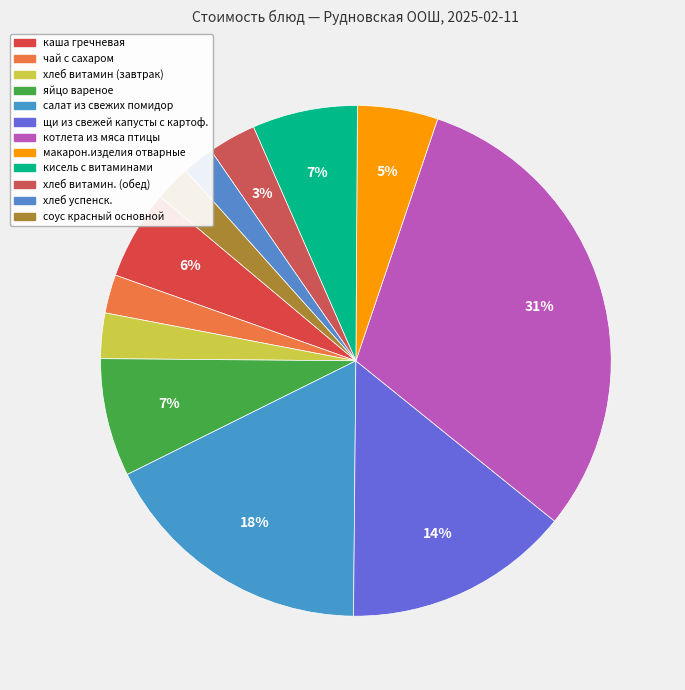

What is the change in value from кисель с витаминами to хлеб витамин. (обед)?

-6.7